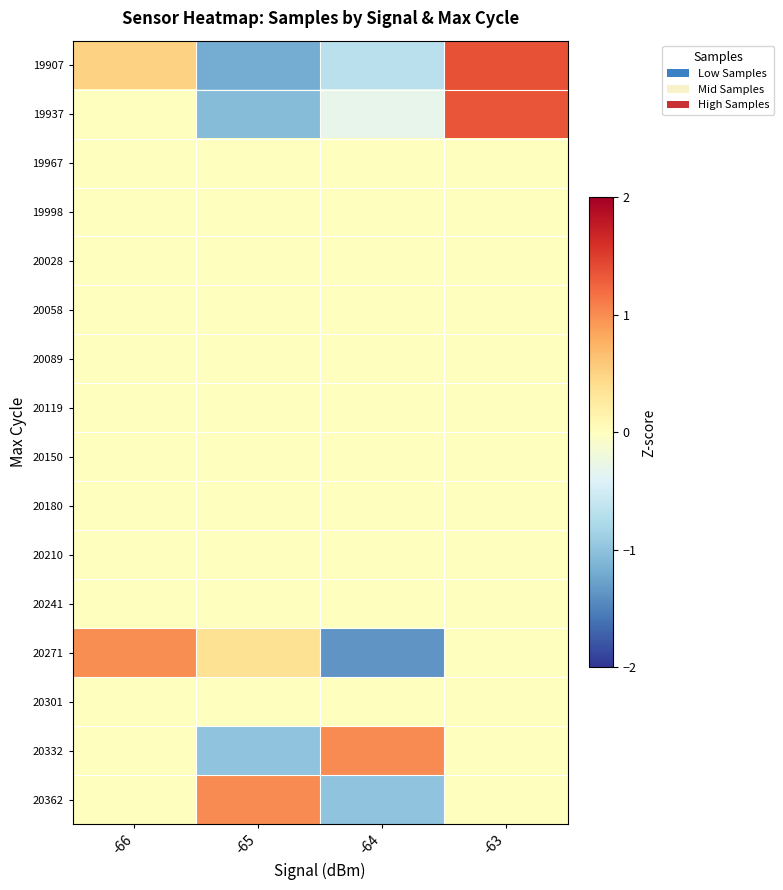

Which series has the widest spread of values?

19907